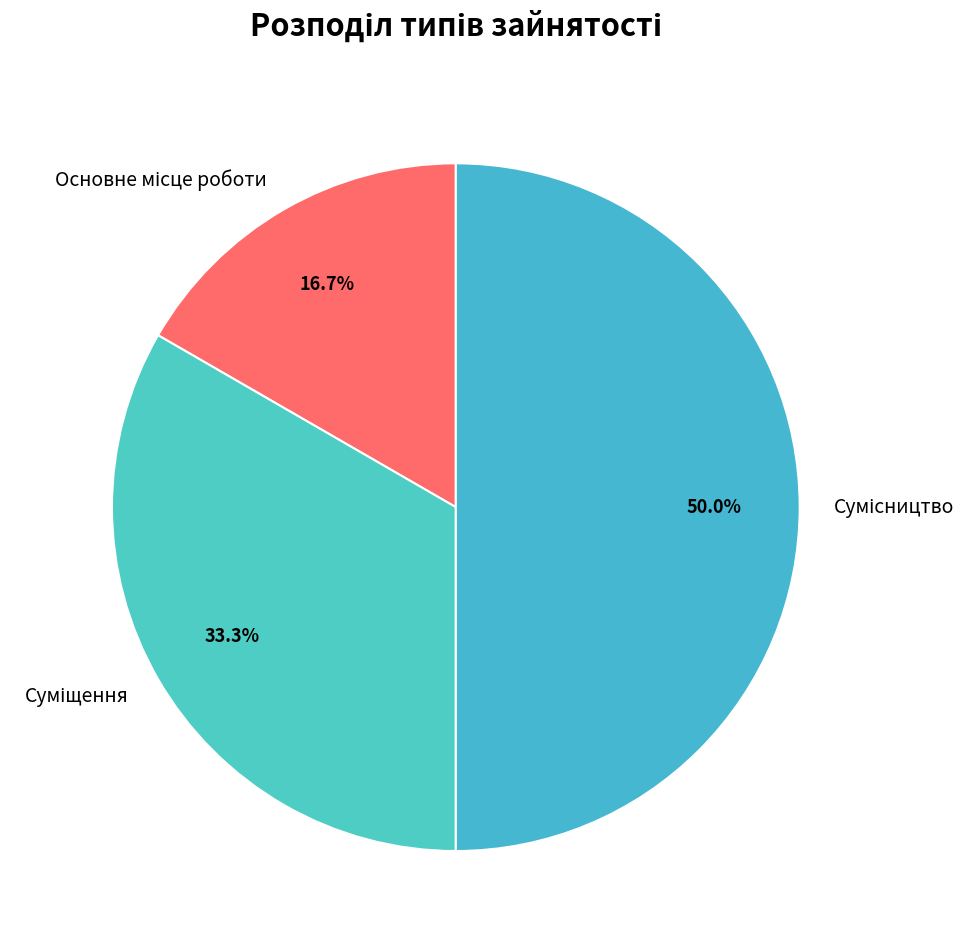

To the nearest percent, what is the difference between the largest and smallest slice percentages?

33%